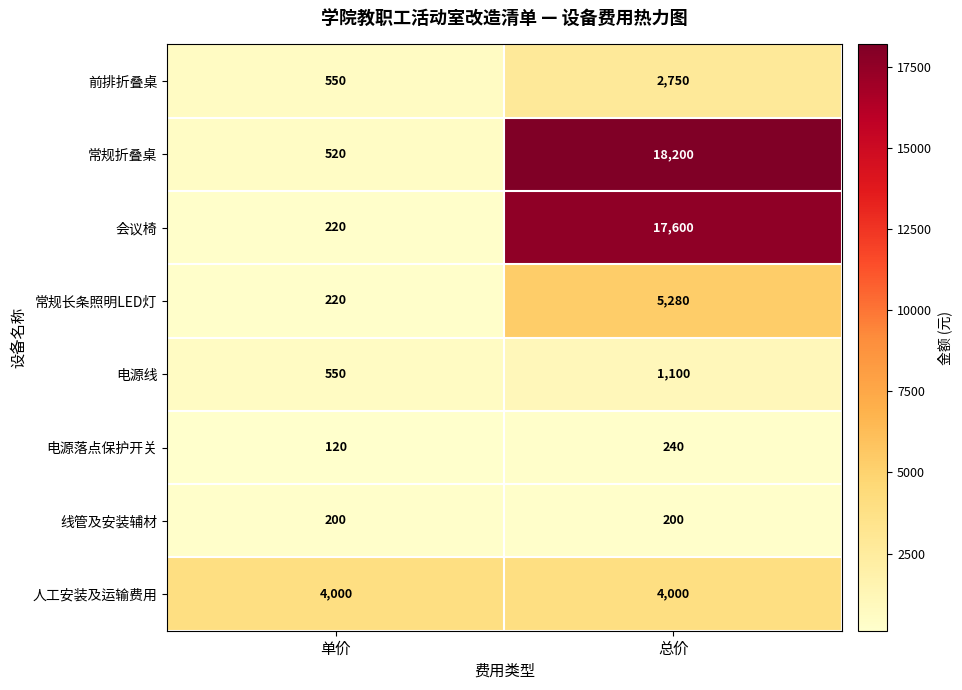

Reading right to left, list all the values displayed in this chart.

前排折叠桌: 总价=2750	单价=550
常规折叠桌: 总价=18200	单价=520
会议椅: 总价=17600	单价=220
常规长条照明LED灯: 总价=5280	单价=220
电源线: 总价=1100	单价=550
电源落点保护开关: 总价=240	单价=120
线管及安装辅材: 总价=200	单价=200
人工安装及运输费用: 总价=4000	单价=4000